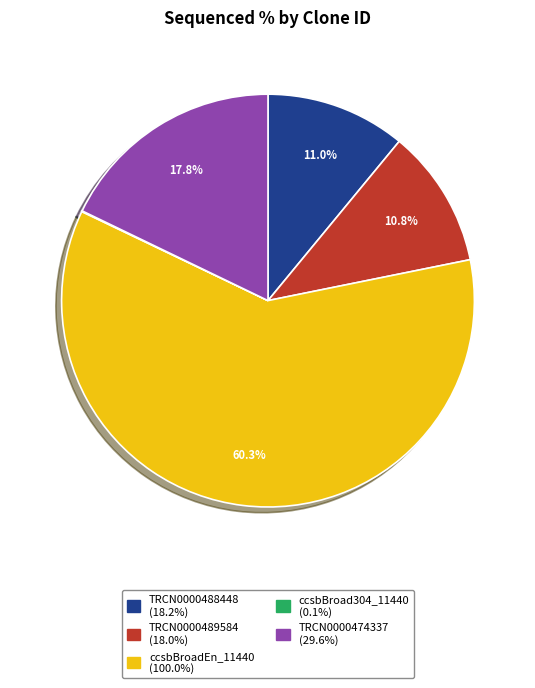

Approximately how many times larger is the value at TRCN0000489584 compared to TRCN0000474337?

0.6